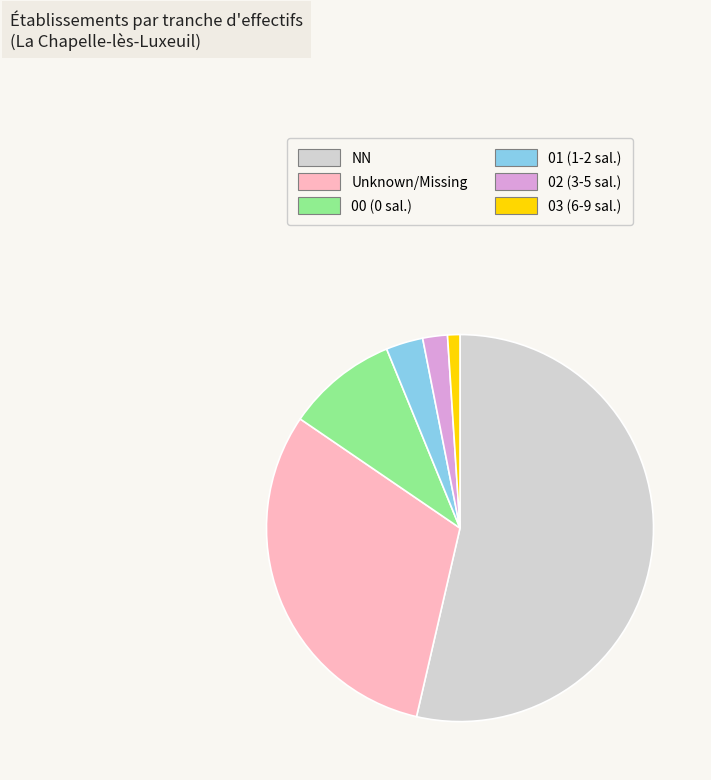

Do 01 (1-2 sal.) and 02 (3-5 sal.) together represent more than half of the pie?

No